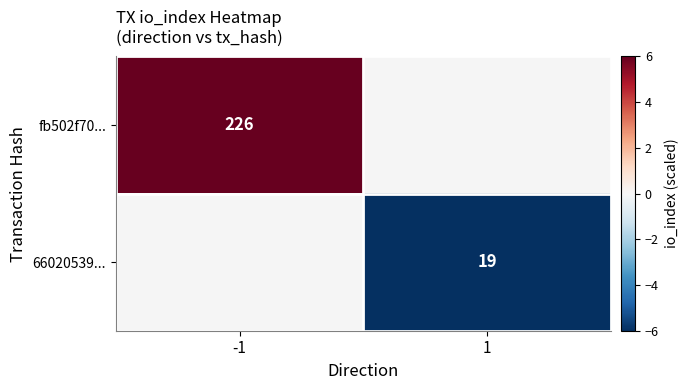

The fb502f70... series shows 226 at -1. True or false?

True